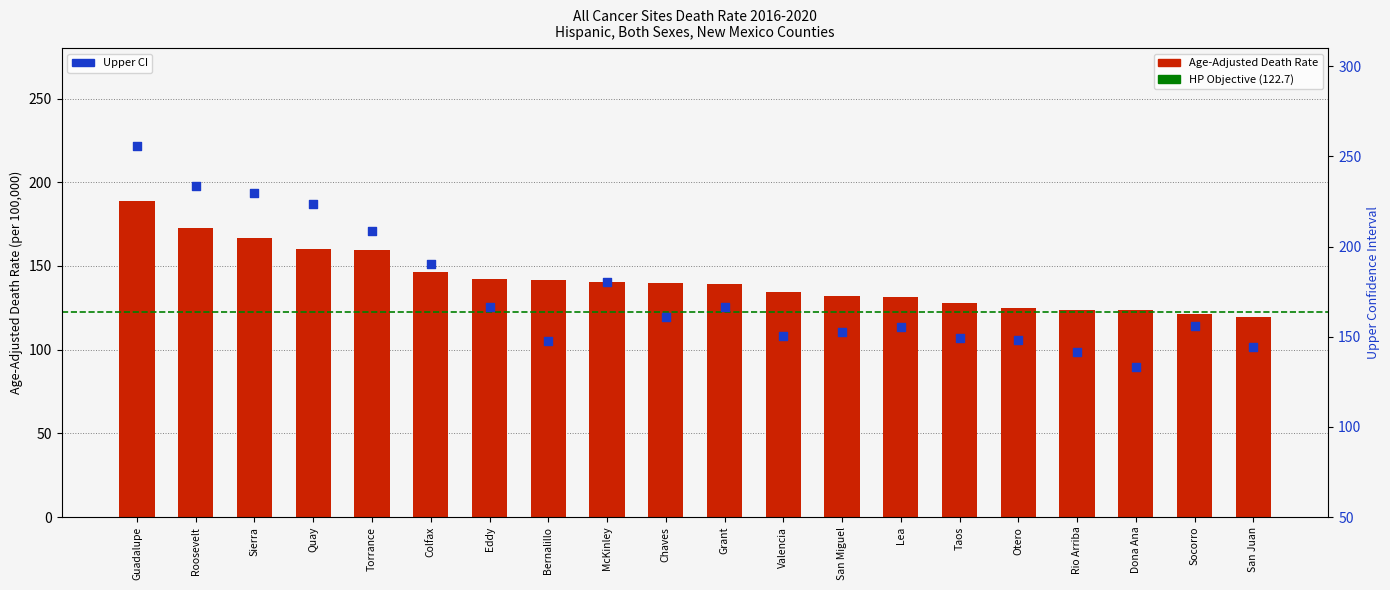

Which series contains the highest Y value?

Upper CI